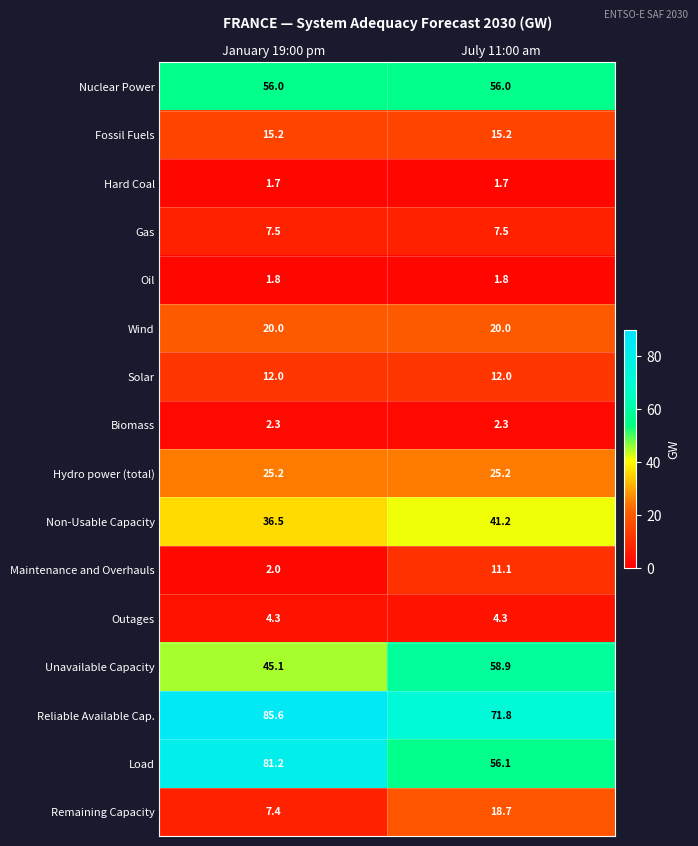

Rank the series at July 11:00 am from lowest to highest value.

Hard Coal, Oil, Biomass, Outages, Gas, Maintenance and Overhauls, Solar, Fossil Fuels, Remaining Capacity, Wind, Hydro power (total), Non-Usable Capacity, Nuclear Power, Load, Unavailable Capacity, Reliable Available Cap.